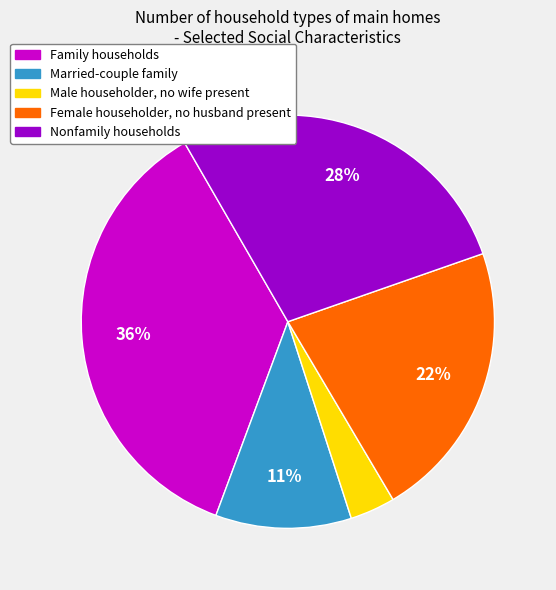

What is the largest slice in the pie chart?

Family households